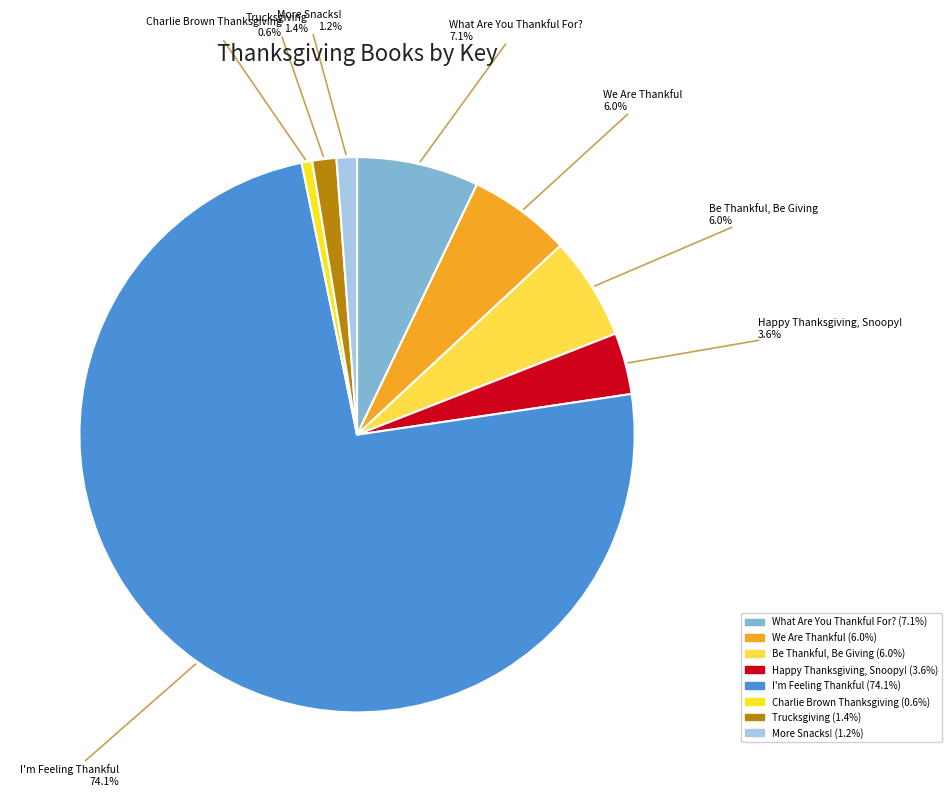

What portion of the pie excludes More Snacks!?

98.8%